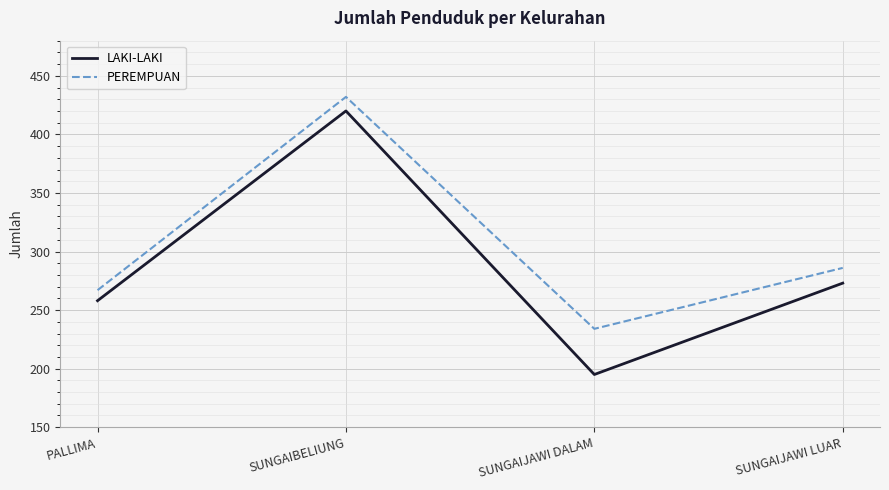

True or false: PEREMPUAN and LAKI-LAKI cross at least once.

False